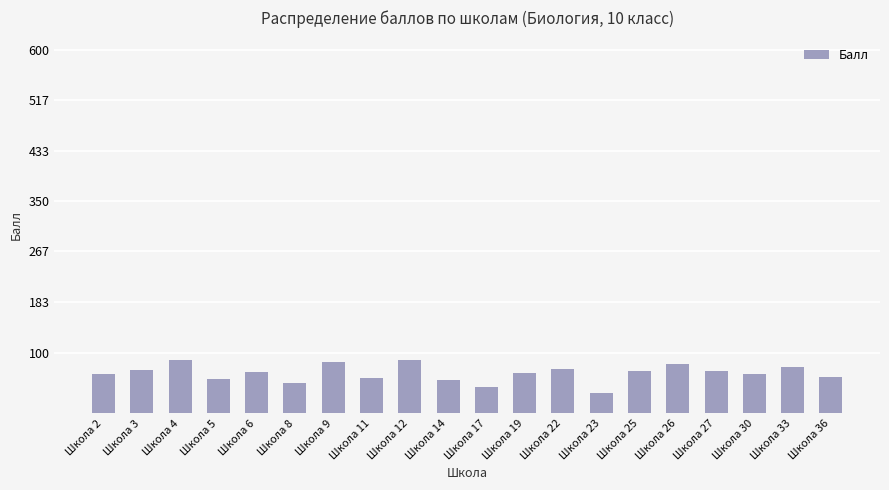

What is the approximate value at Школа 36, to the nearest 5?

60